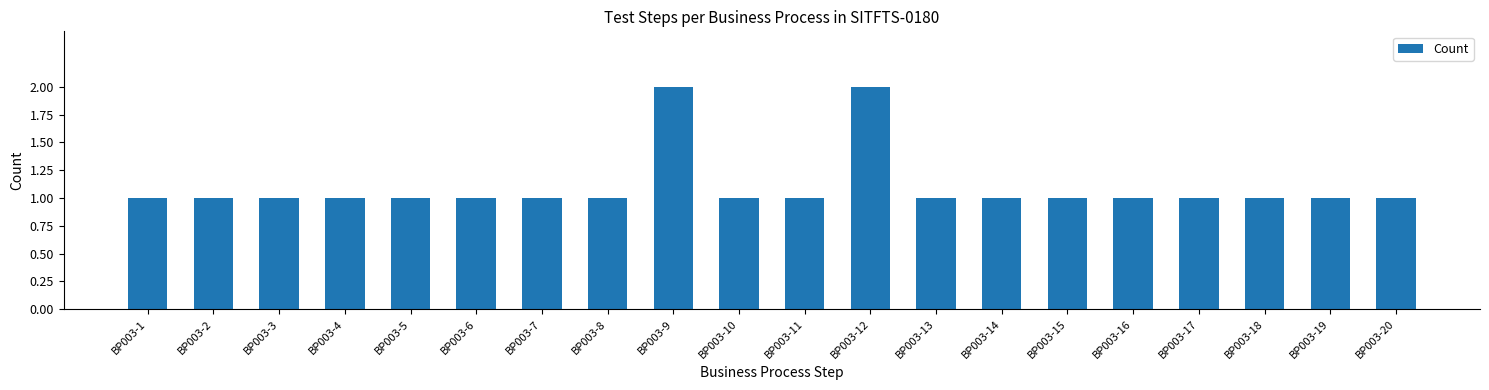

What is the value of the 4th bar from the left?

1